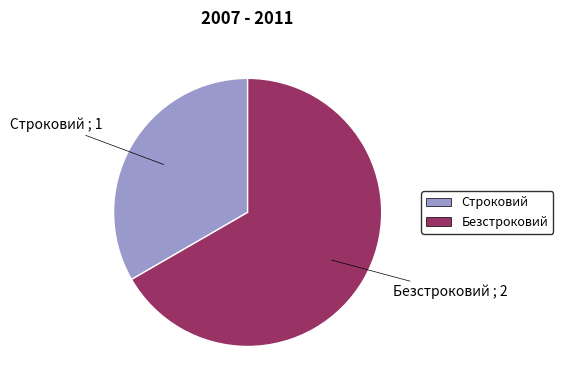

Between Строковий and Безстроковий, which is larger?

Безстроковий